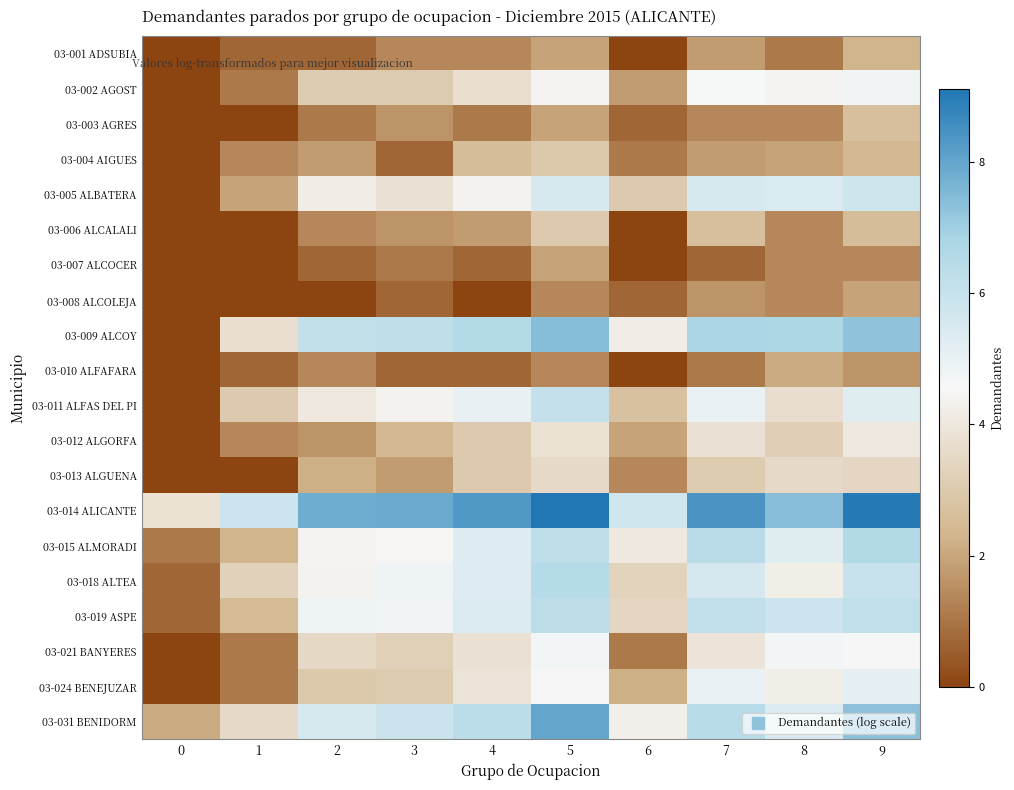

At which category is the sum across all series the highest?

5